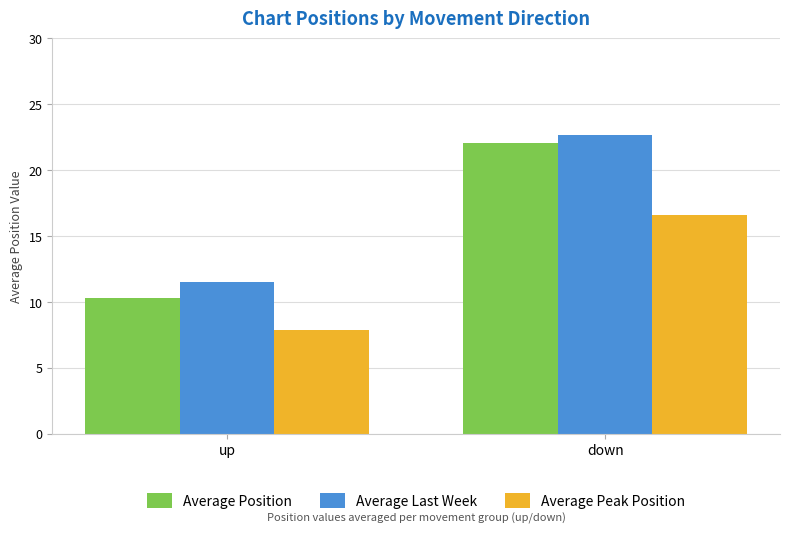

At which label is Average Last Week closest to 17?

up